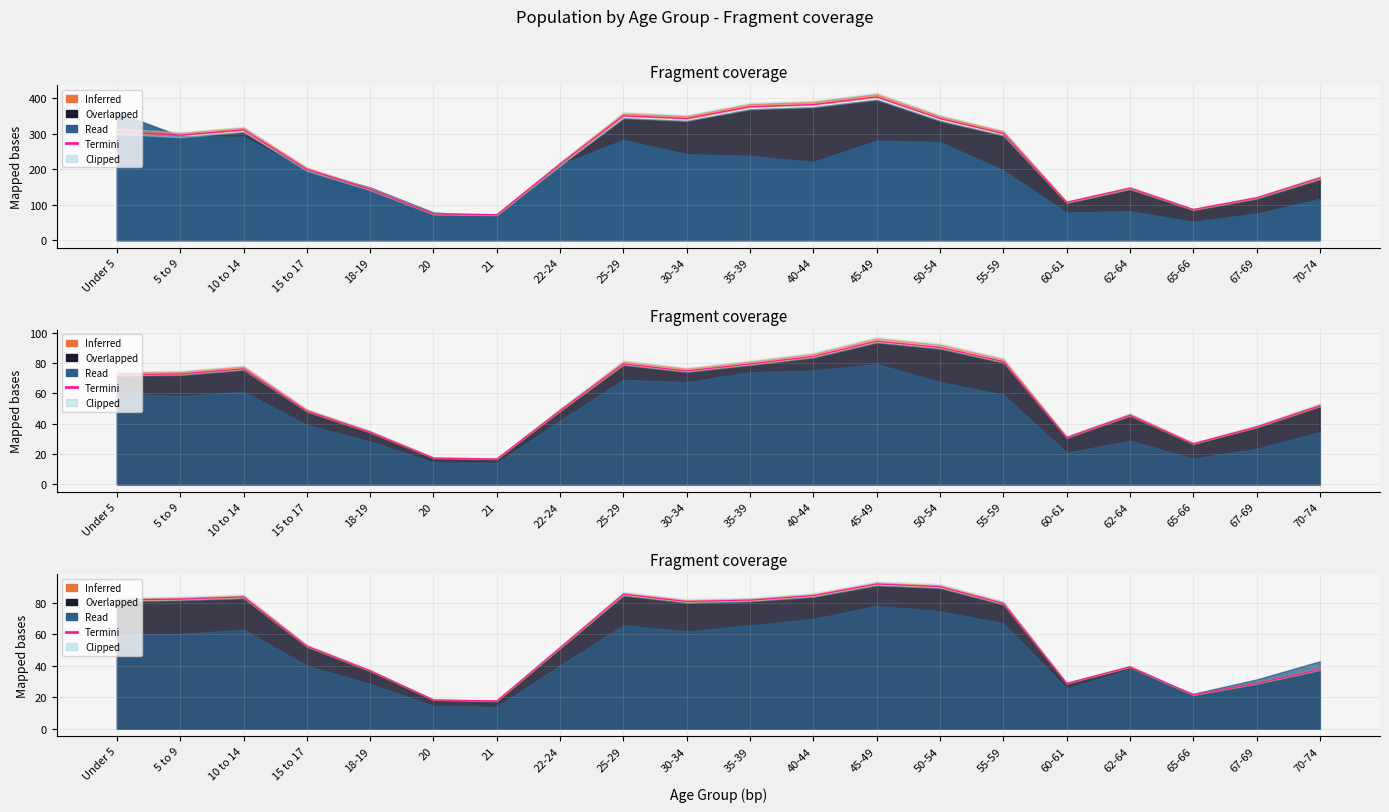

Which has a higher value, 45-49 or Under 5?

45-49